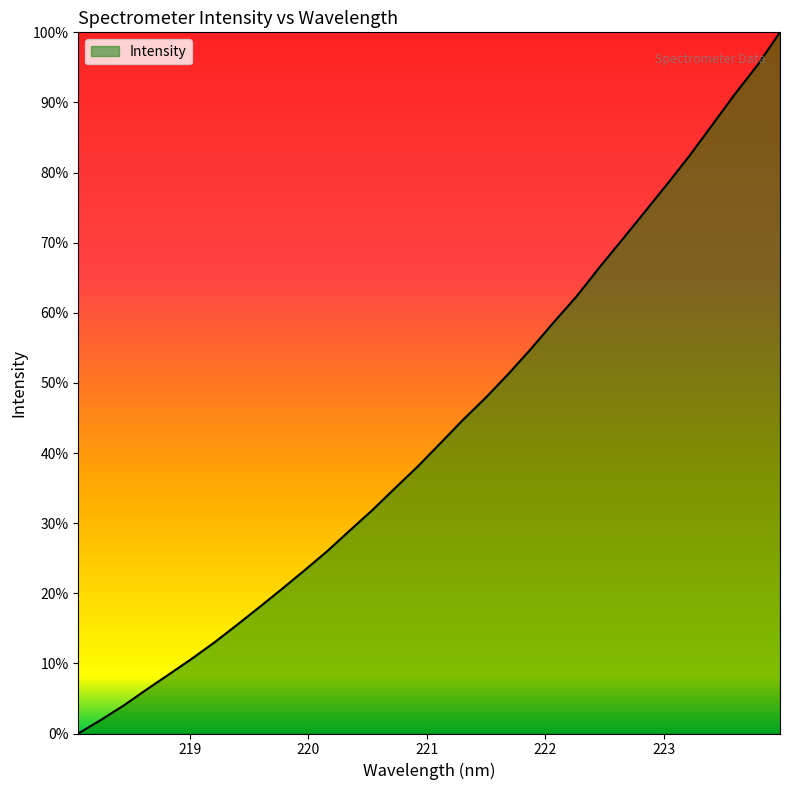

What is the maximum value shown in the chart?

100.0